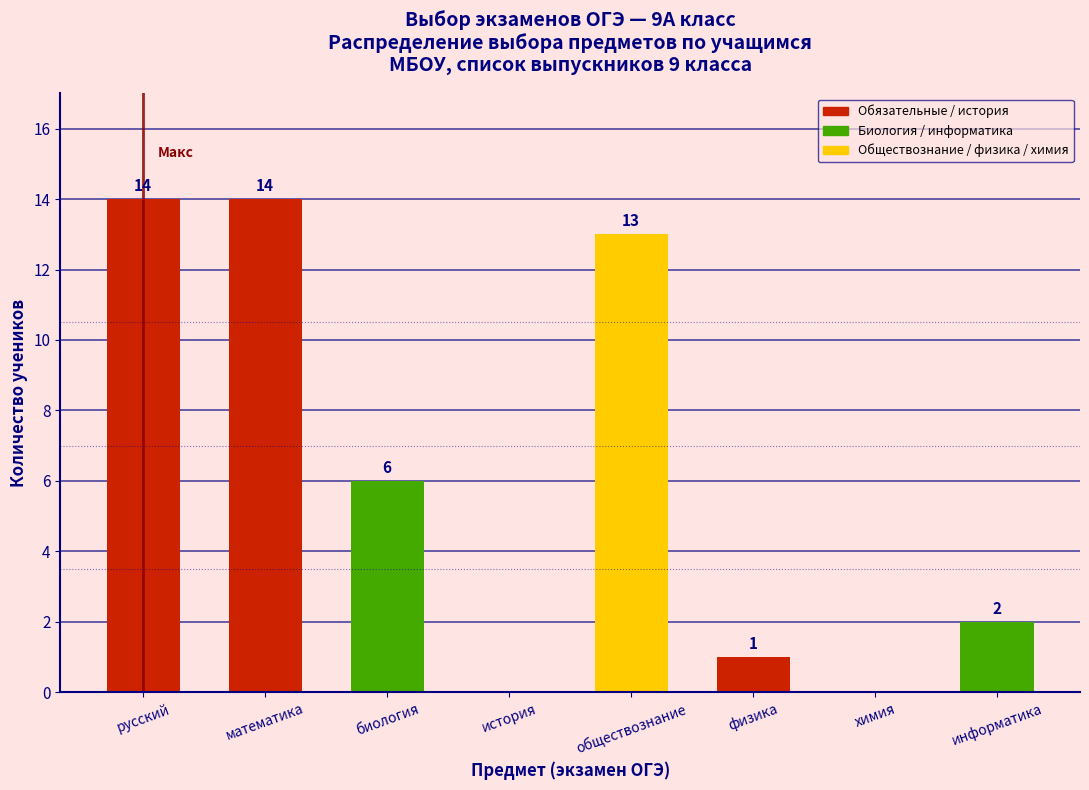

Reading left to right, list all the values displayed in this chart.

русский=14	математика=14	биология=6	история=0	обществознание=13	физика=1	химия=0	информатика=2